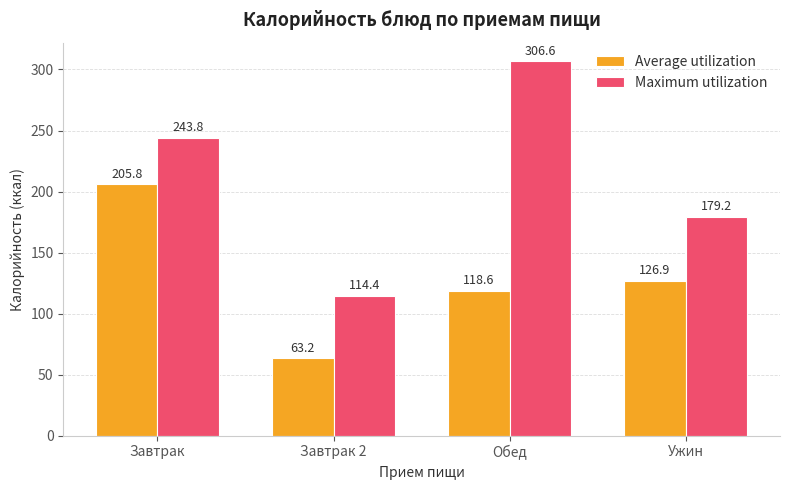

Where does the Average utilization series first go above 126?

Завтрак